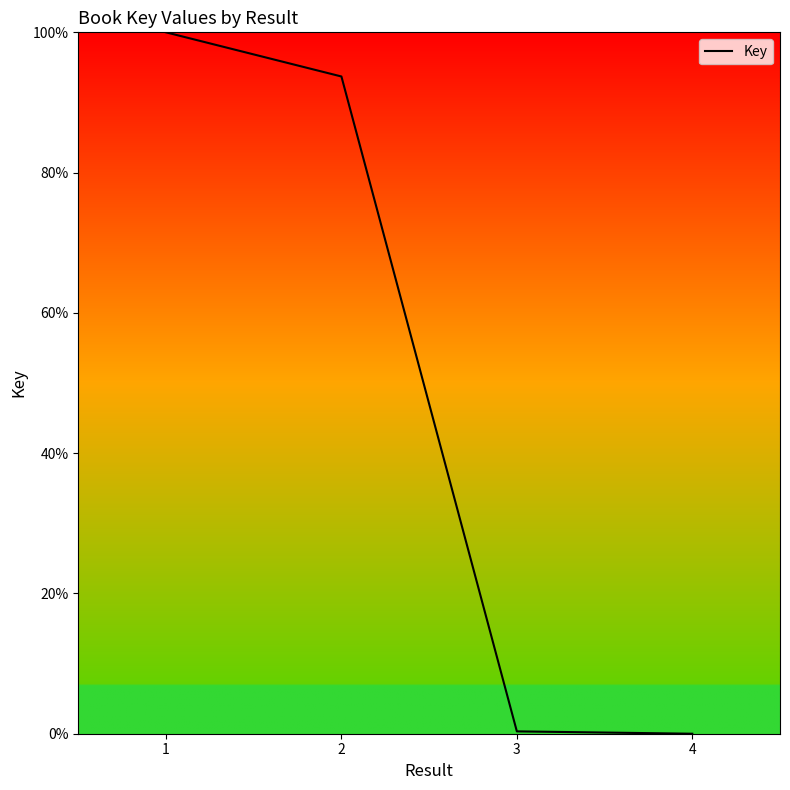

True or false: the data has more than 1 interior local peaks.

False